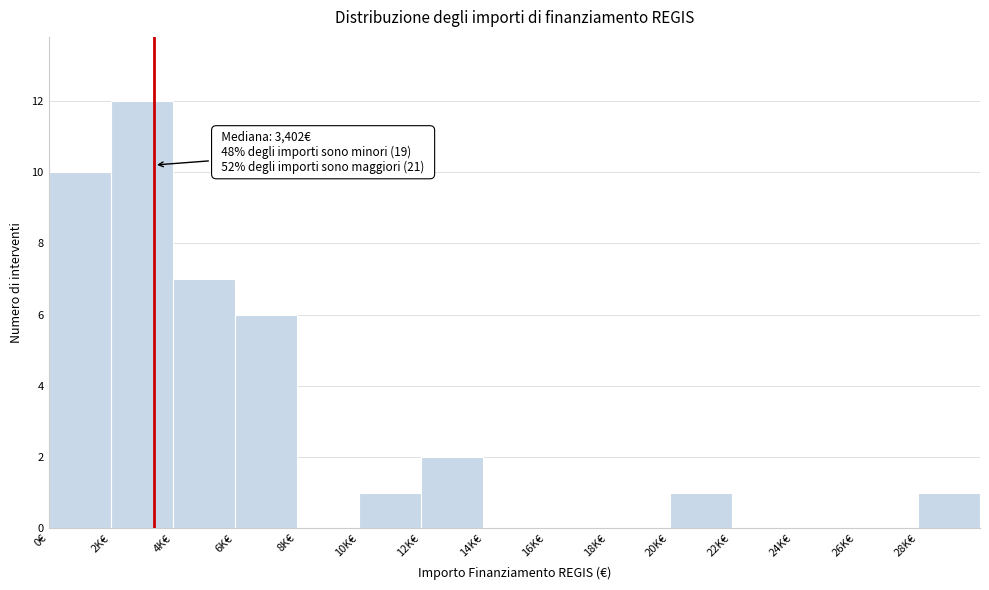

Reading left to right, transcribe all the data shown in this chart.

0€=10	2K€=12	4K€=7	6K€=6	8K€=0	10K€=1	12K€=2	14K€=0	16K€=0	18K€=0	20K€=1	22K€=0	24K€=0	26K€=0	28K€=1